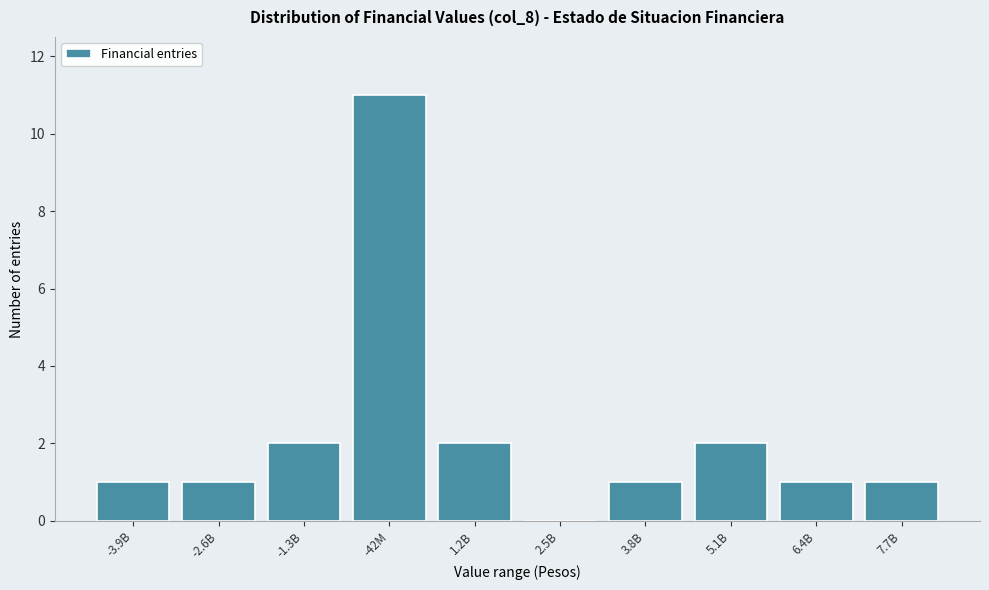

Reading left to right, list all the values displayed in this chart.

-3.9B=1	-2.6B=1	-1.3B=2	-42M=11	1.2B=2	2.5B=0	3.8B=1	5.1B=2	6.4B=1	7.7B=1